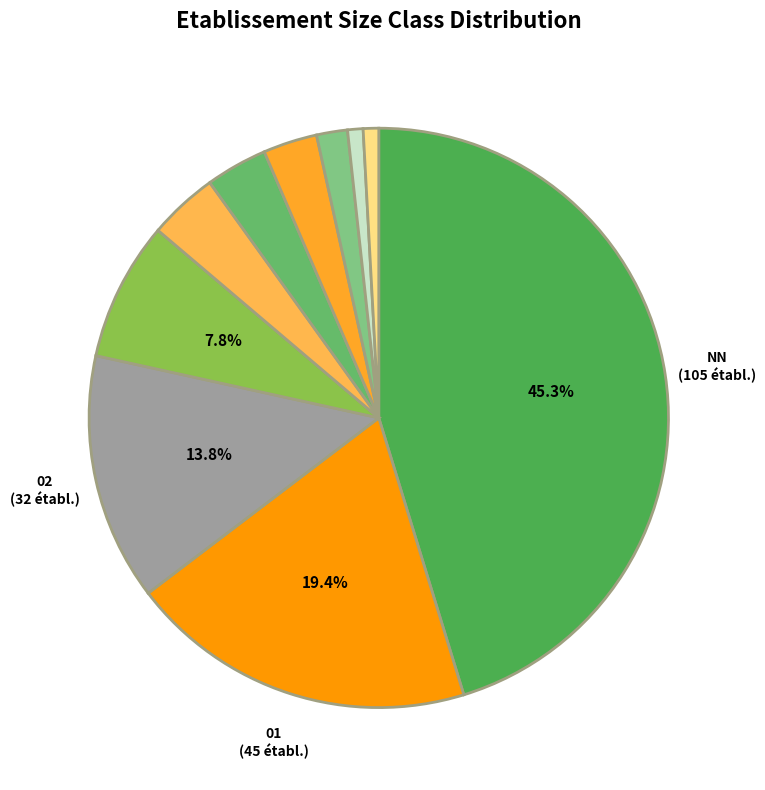

Count the number of slices in the pie.

10